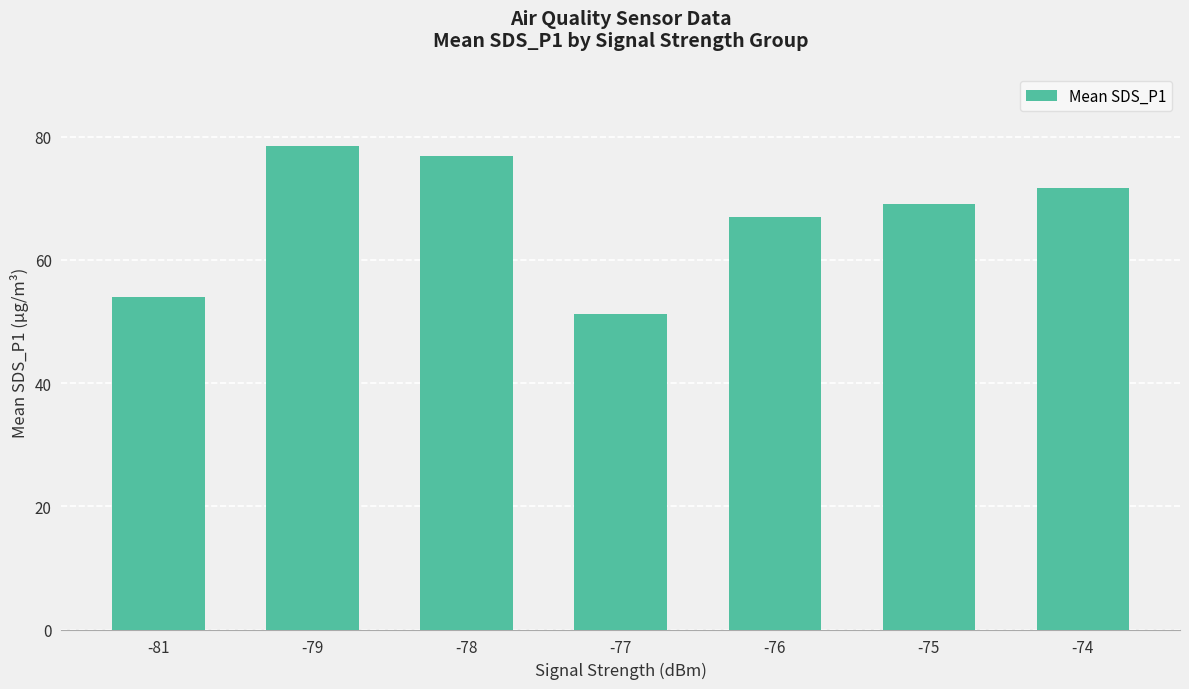

Rank the categories by value from lowest to highest.

-77, -81, -76, -75, -74, -78, -79